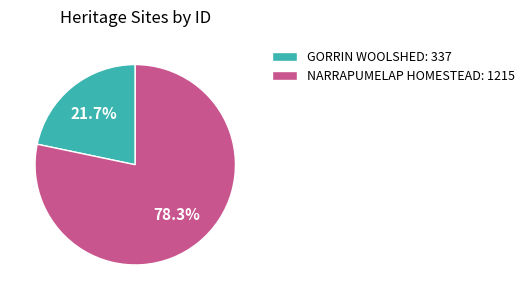

What is the largest slice in the pie chart?

NARRAPUMELAP HOMESTEAD